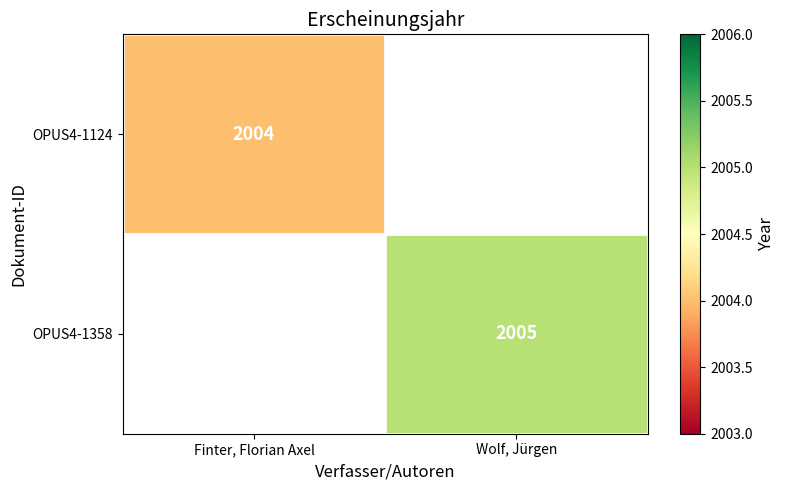

What is the smallest value displayed?

2004.0